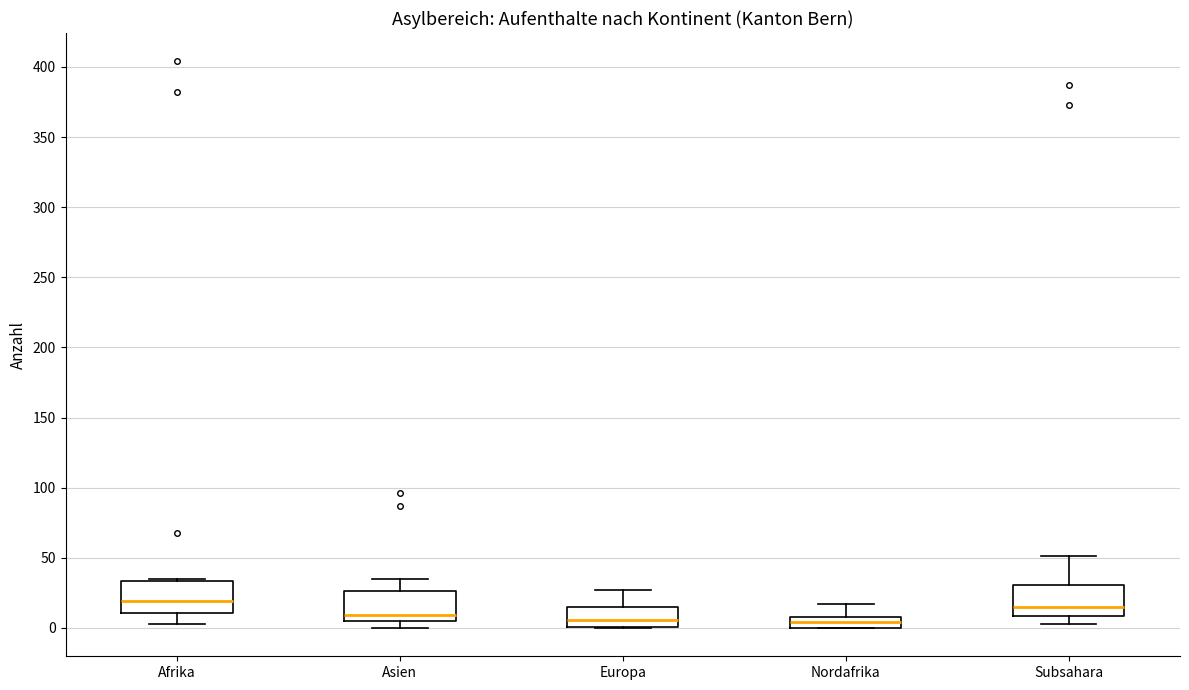

Where does the median line of the box for Subsahara sit on the y-axis? The values are not printed on the chart, so give them approximately, as read against the axis.

15